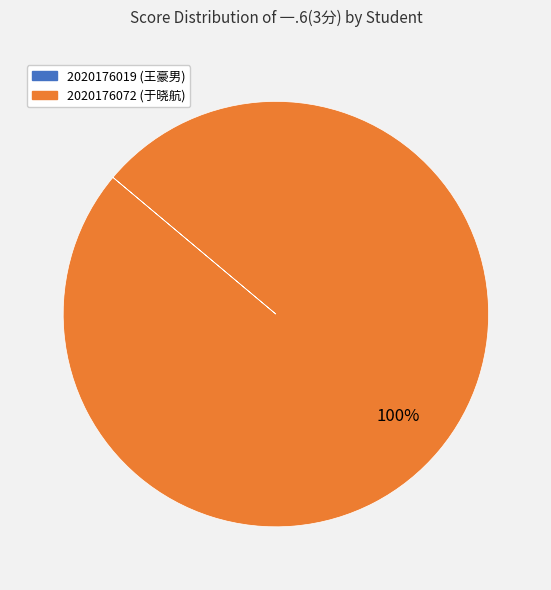

To the nearest percent, what is the average slice percentage?

50%